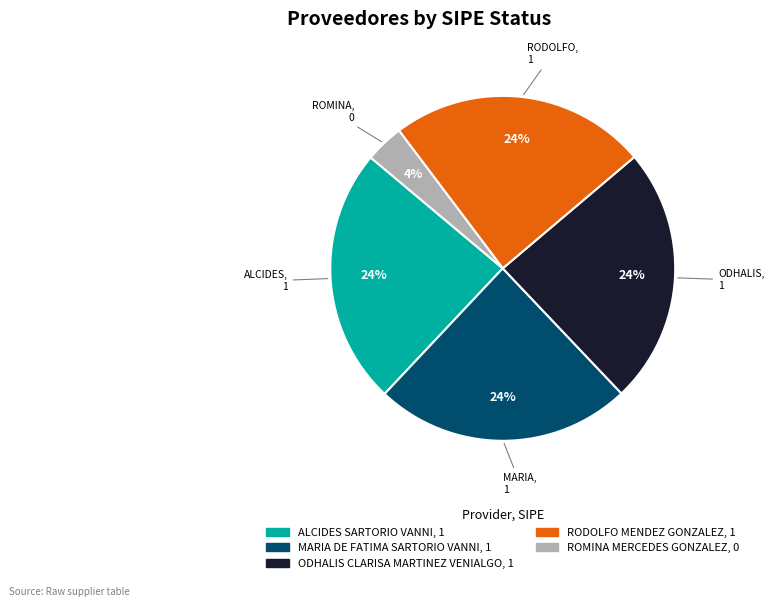

To the nearest percent, what is the average slice percentage?

20%